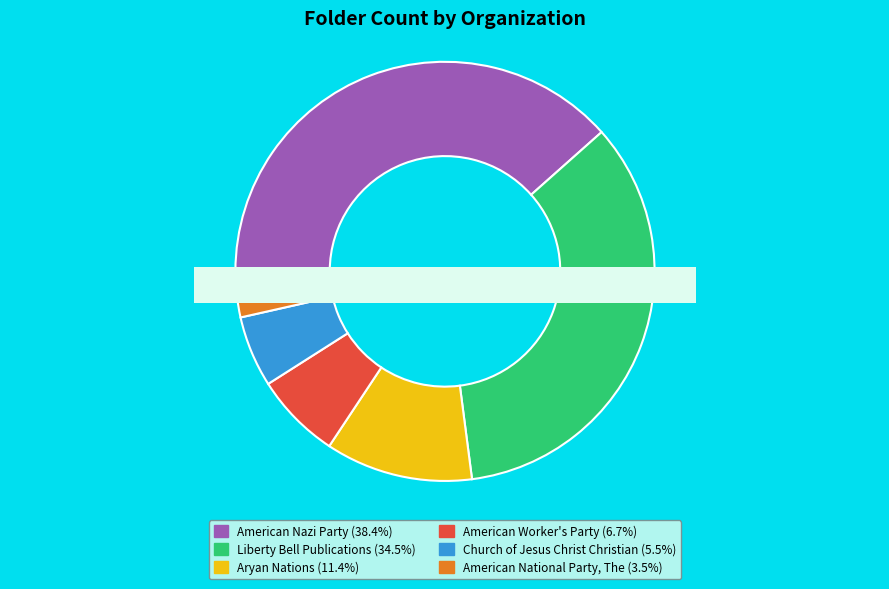

How many slices are in this pie chart?

6